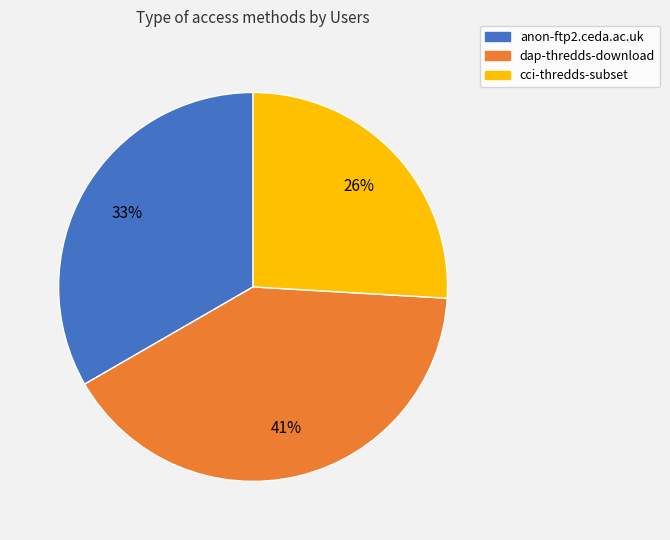

How many slices are in this pie chart?

3